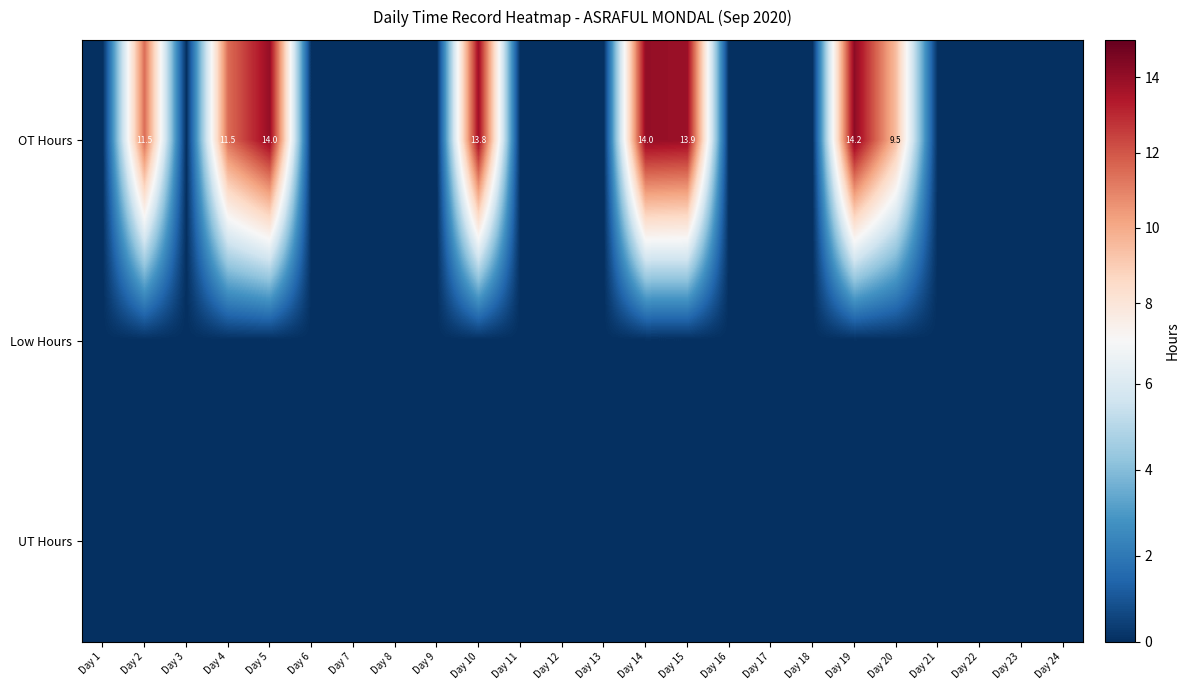

True or false: OT Hours has a value of 15.2 at Day 20.

False